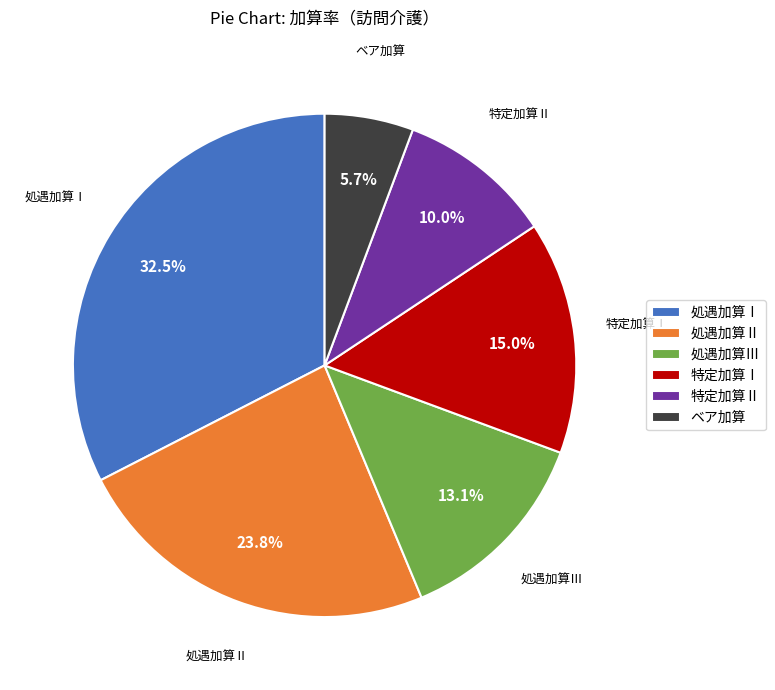

The 特定加算Ⅰ slice represents 21% of the pie. True or false?

False